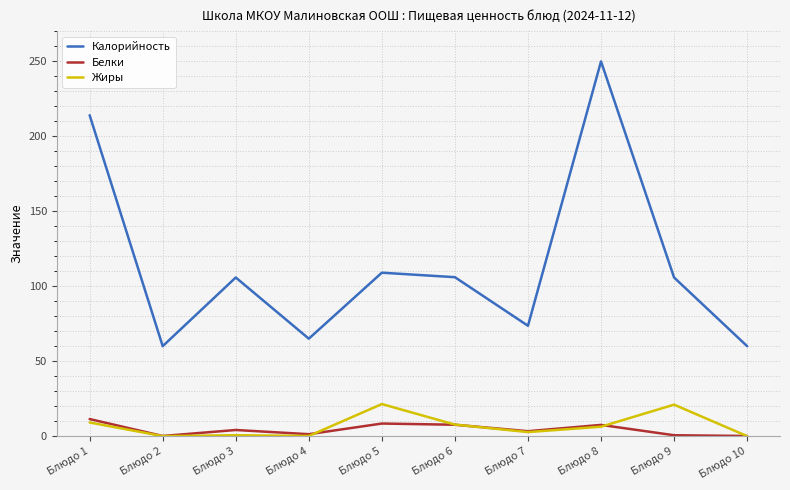

True or false: Белки and Калорийность intersect in this chart.

False